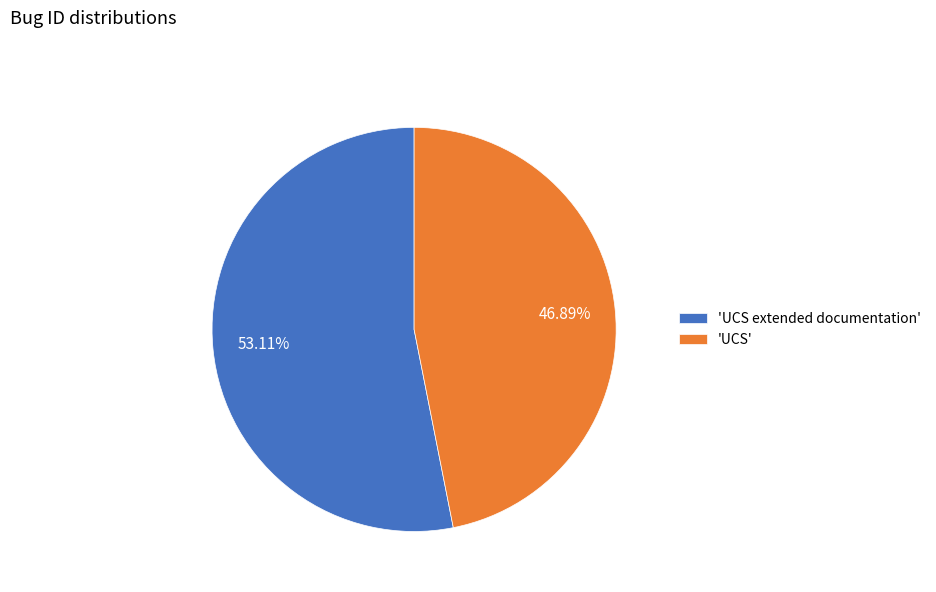

Which category accounts for the majority?

'UCS extended documentation'